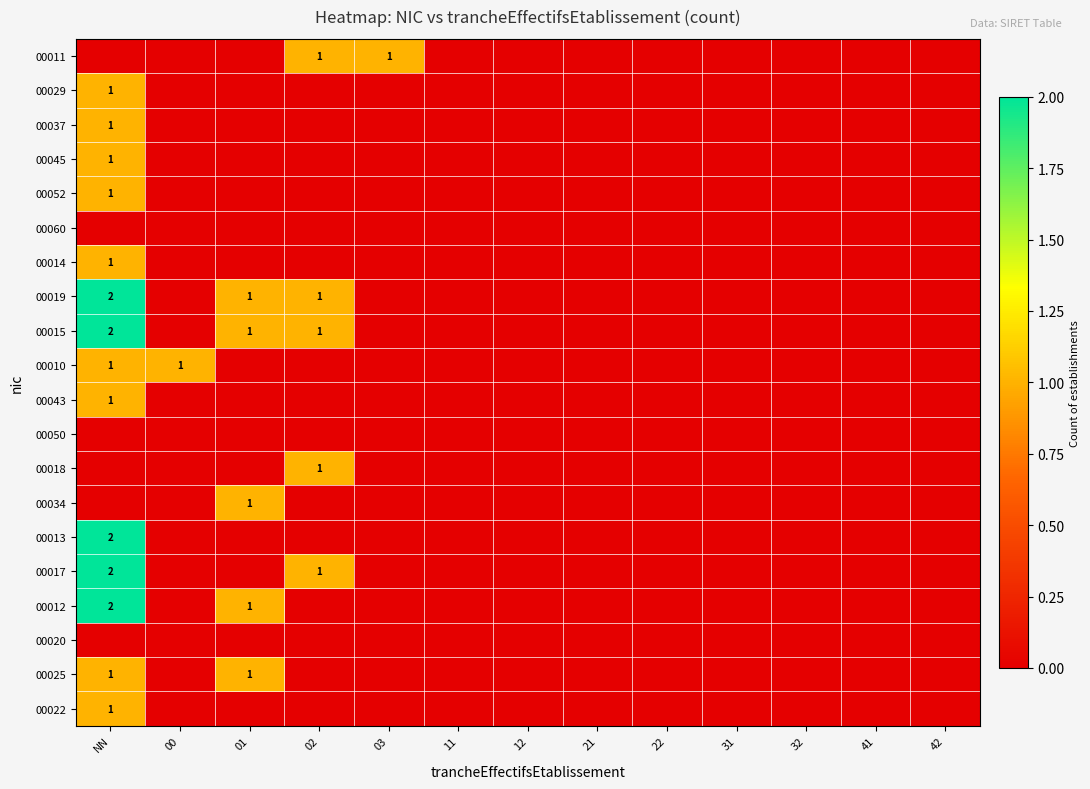

The value of 00052 at NN is 1. True or false?

True